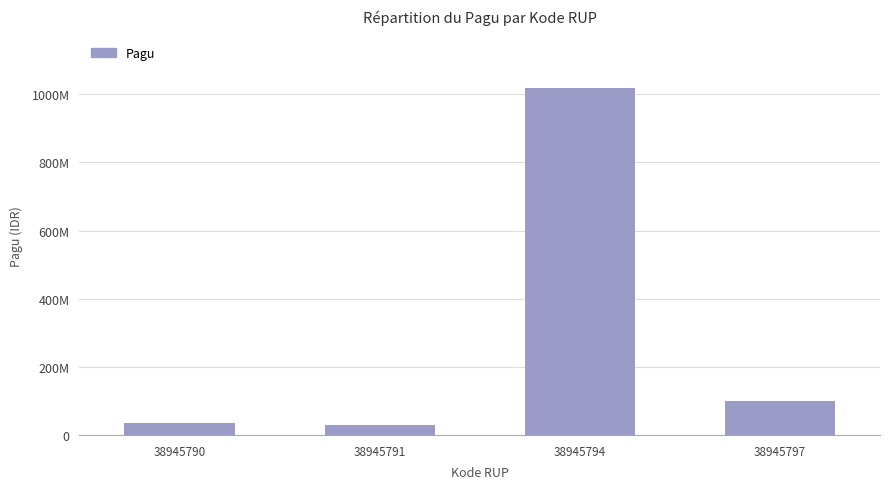

Reading right to left, what are all the values shown in this chart?

38945797=100000000	38945794=1020000000	38945791=30000000	38945790=36000000